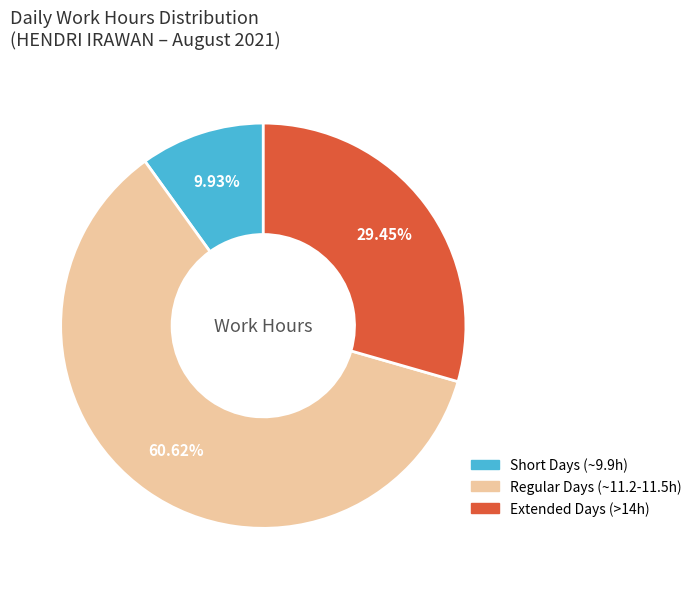

Is there a majority slice in this chart?

Yes